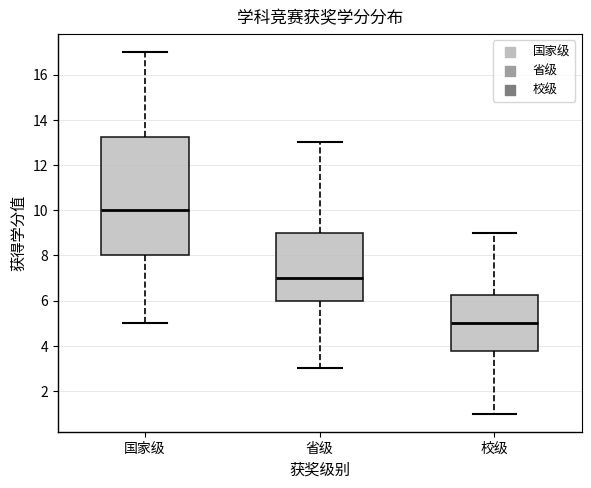

Reading left to right, transcribe this box plot: for each box, give where its median line is, the range the box spans, and where its two whiskers end, as read against the y-axis. The values are not printed on the chart, so give them approximately, as read against the axis.

国家级: median 10.0, box 8.0 to 13.2, whiskers 5.0 to 17.0
省级: median 7.0, box 6.0 to 9.0, whiskers 3.0 to 13.0
校级: median 5.0, box 3.8 to 6.2, whiskers 1.0 to 9.0